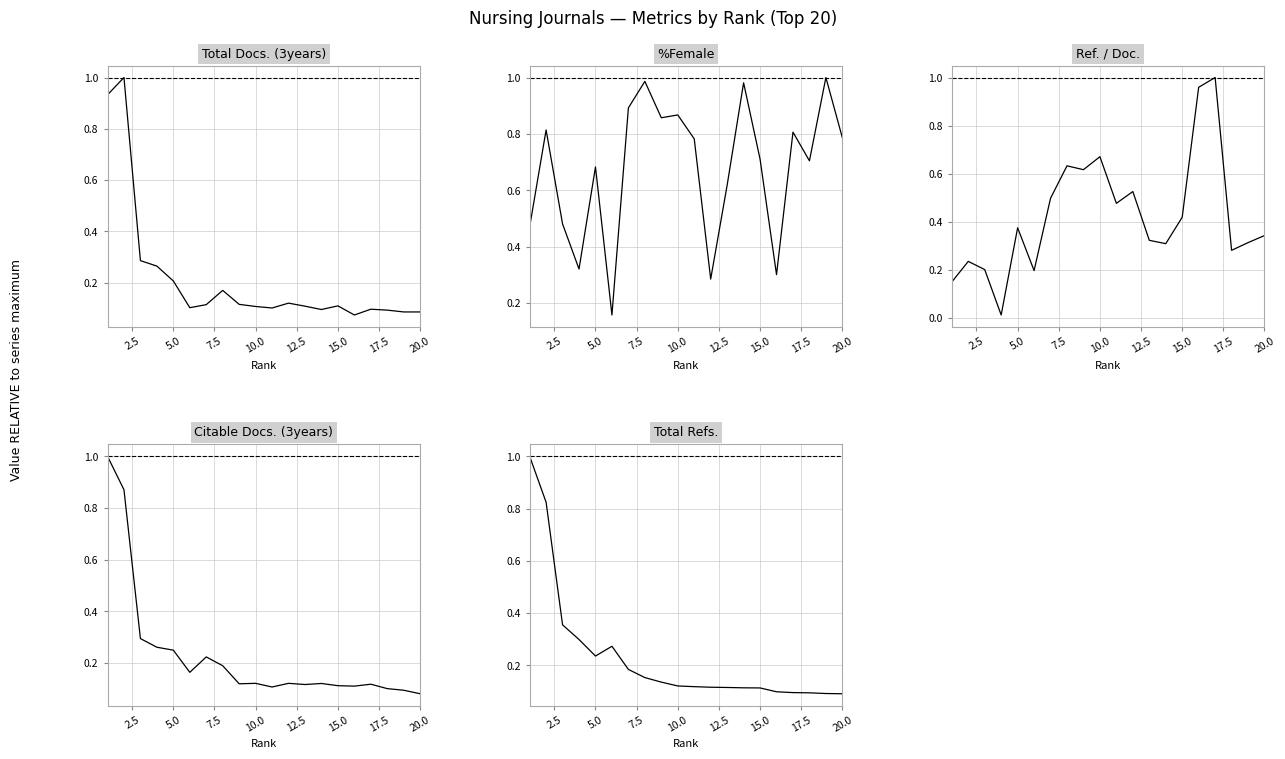

What is the difference between the second highest and minimum values in the %Female series?

0.8